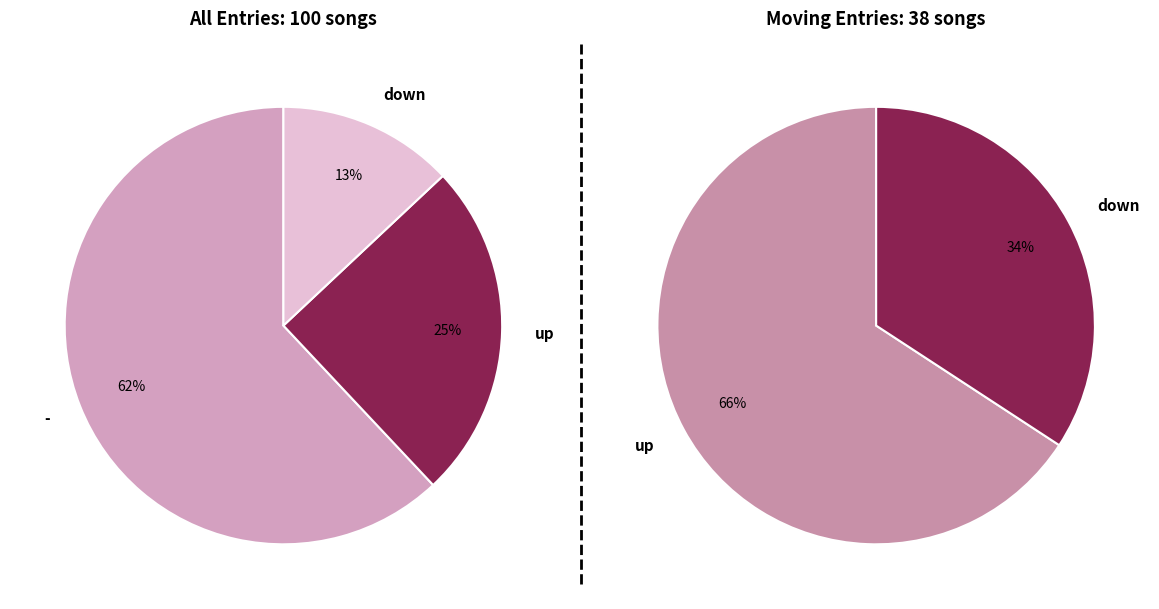

What is the change in value from up to down?

-12